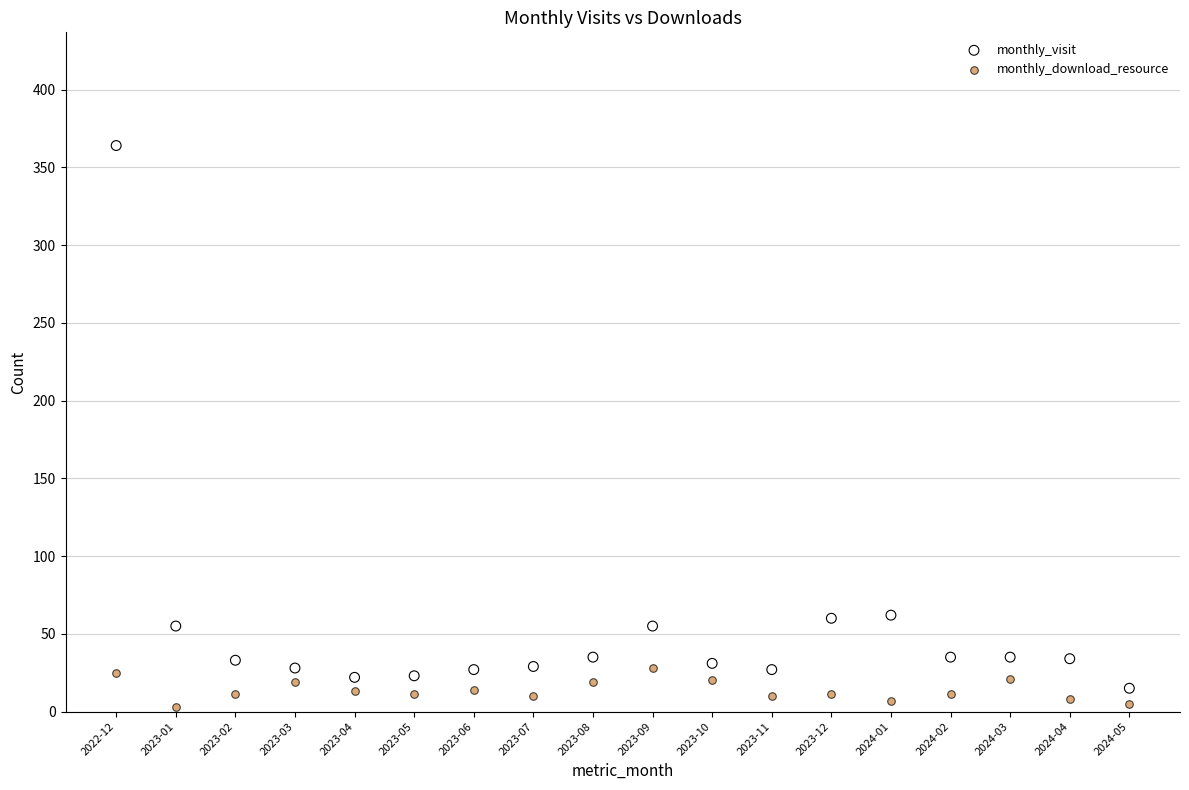

What are all the series names shown in the legend?

monthly_visit, monthly_download_resource